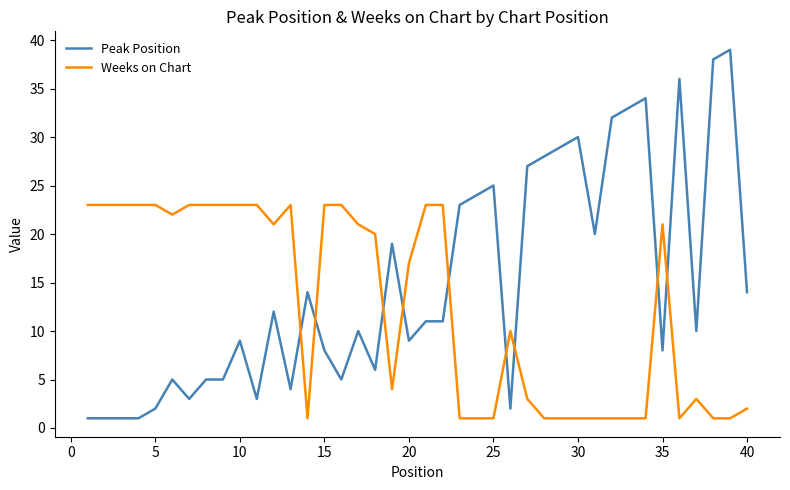

How many lines are shown in the chart?

2